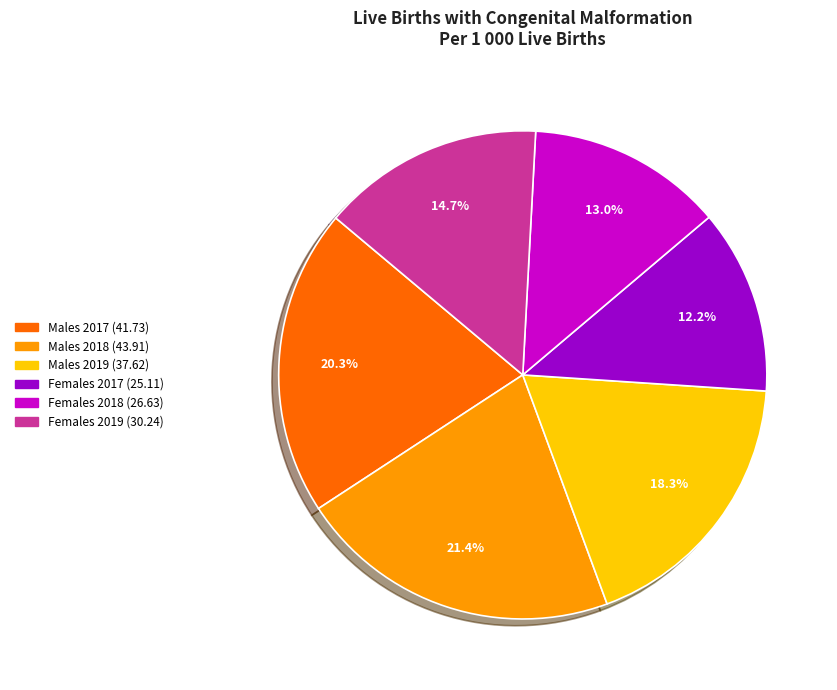

Which has a higher value, Females 2017 or Males 2019?

Males 2019